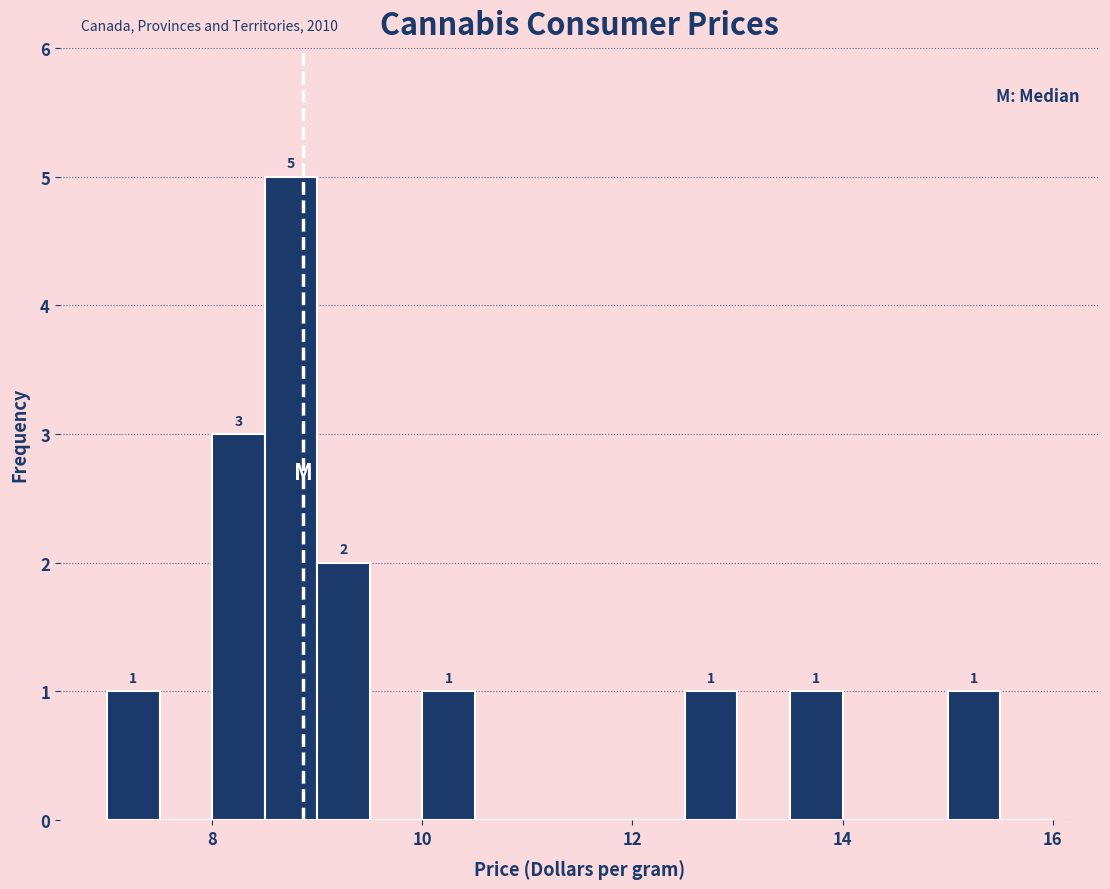

Around what value on the x-axis is the tallest bar? Give the approximate position of its centre, as read against the axis.

8.8